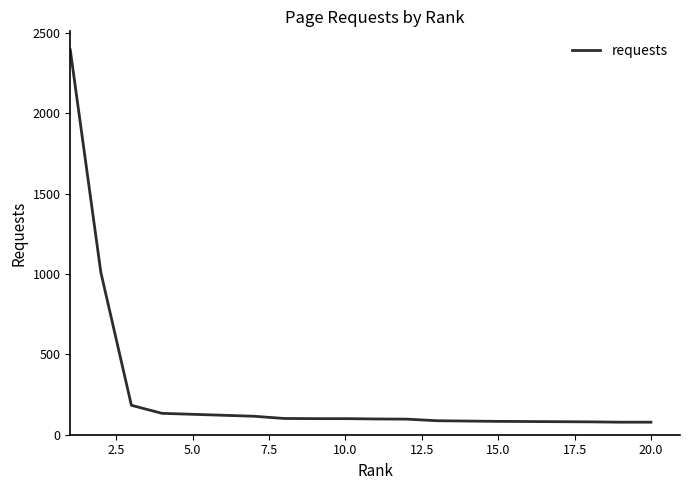

What is the greatest value displayed?

2393